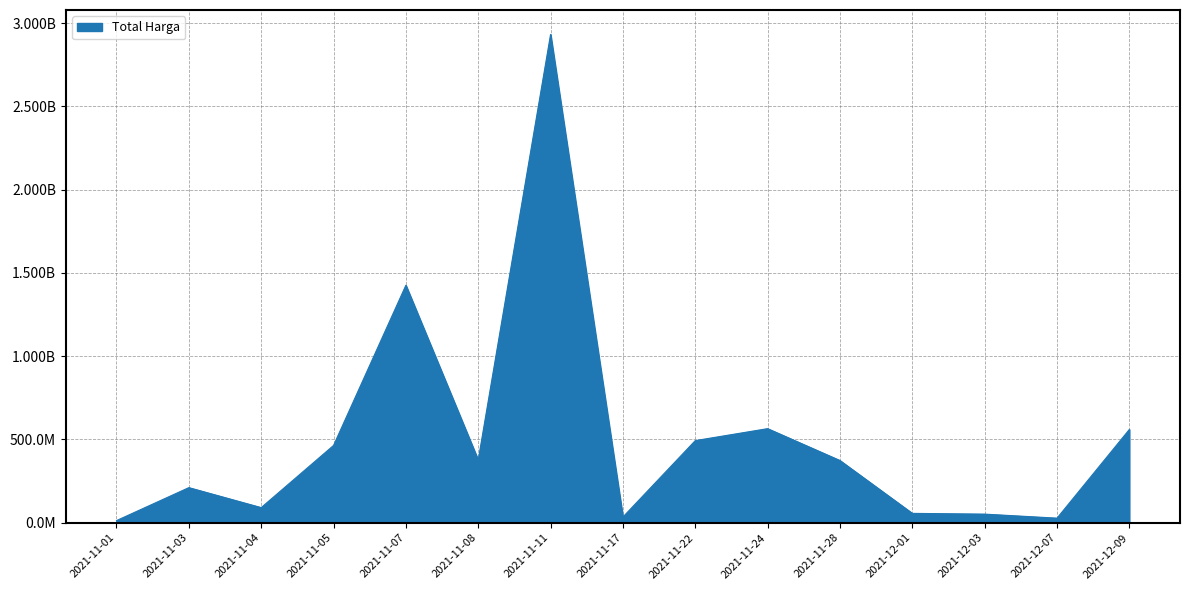

What is the sum of the values at 2021-11-17 and 2021-12-09?

594263000